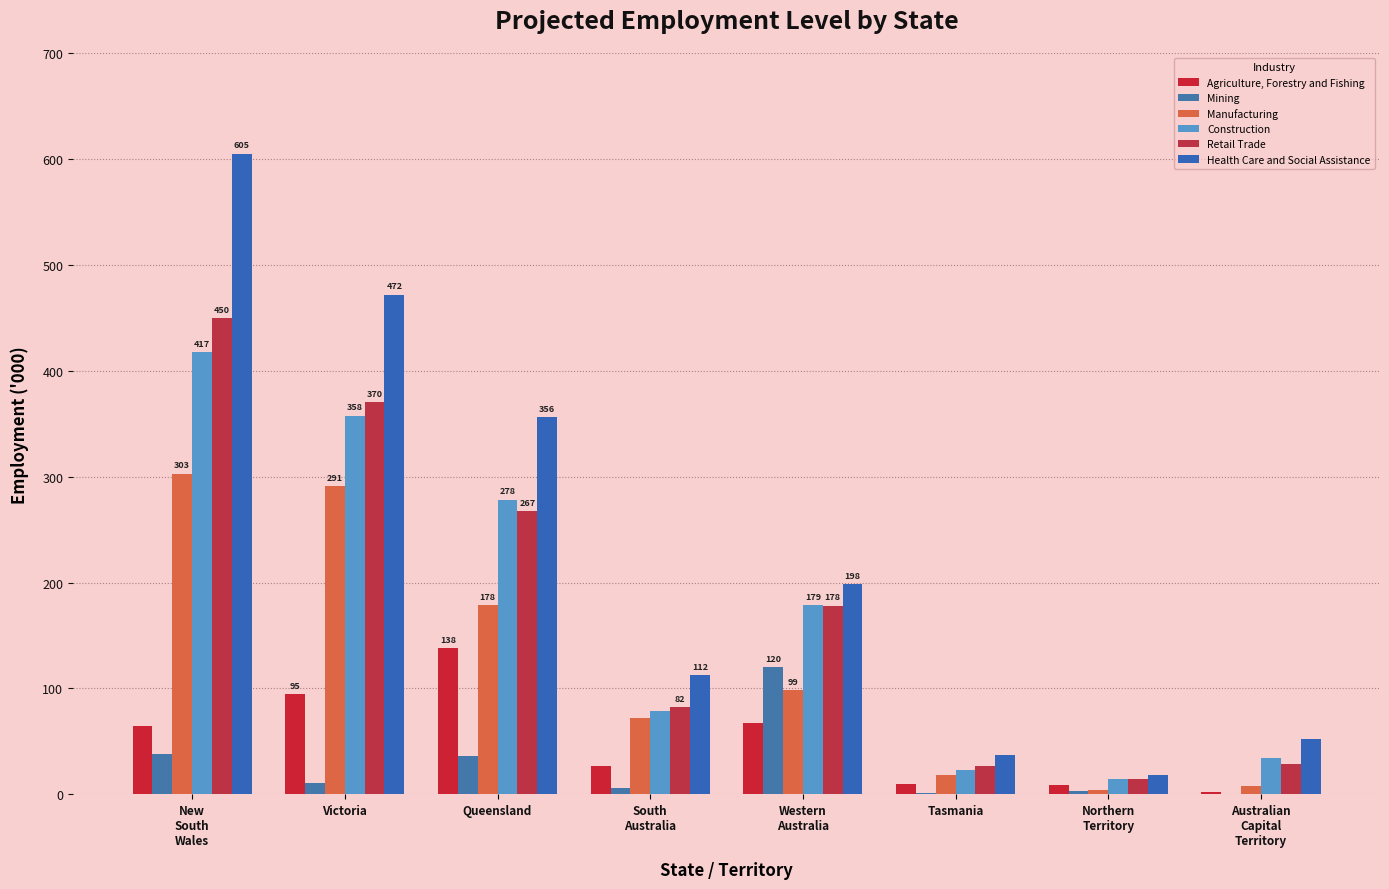

The value of Construction at Australian
Capital
Territory is 34.6. True or false?

True